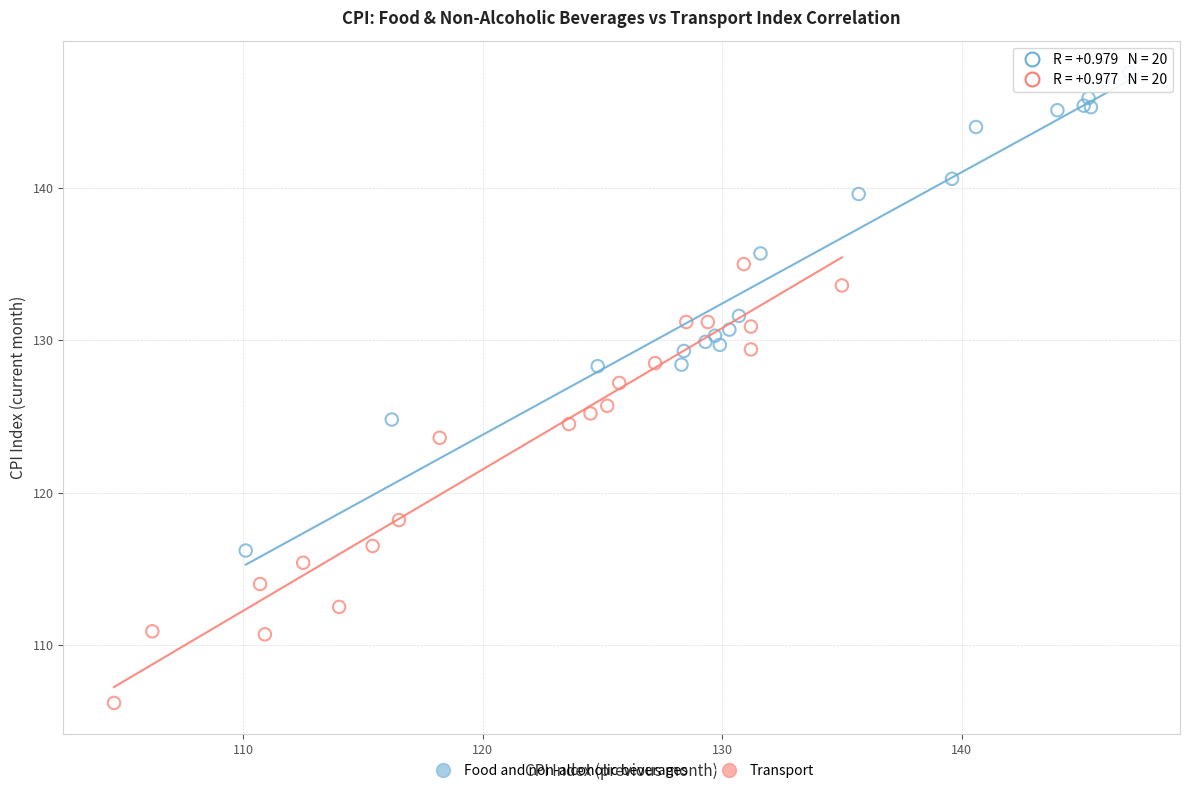

Which series has the largest Y range (max minus min)?

Food and non-alcoholic beverages